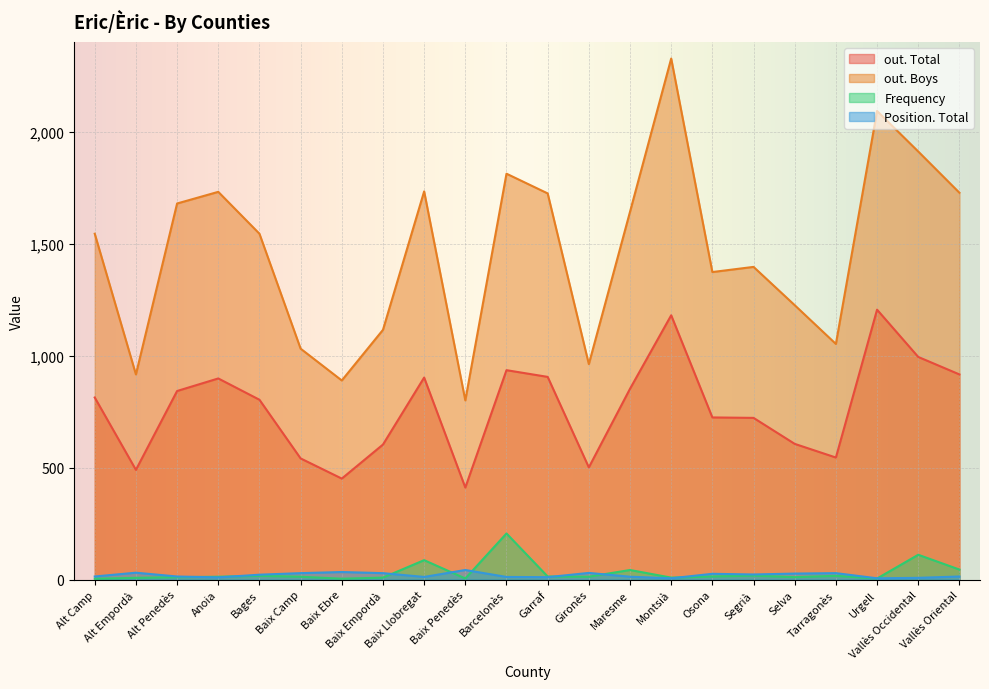

In out. Total, how many points are higher than both neighbors (excluding endpoints)?

5